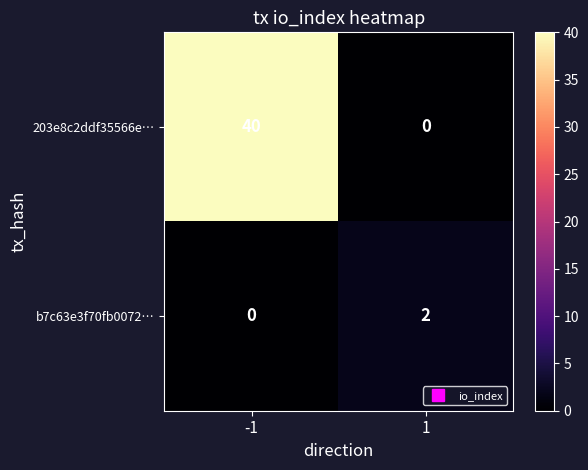

Which series has the largest total across all categories?

203e8c2ddf35566e…